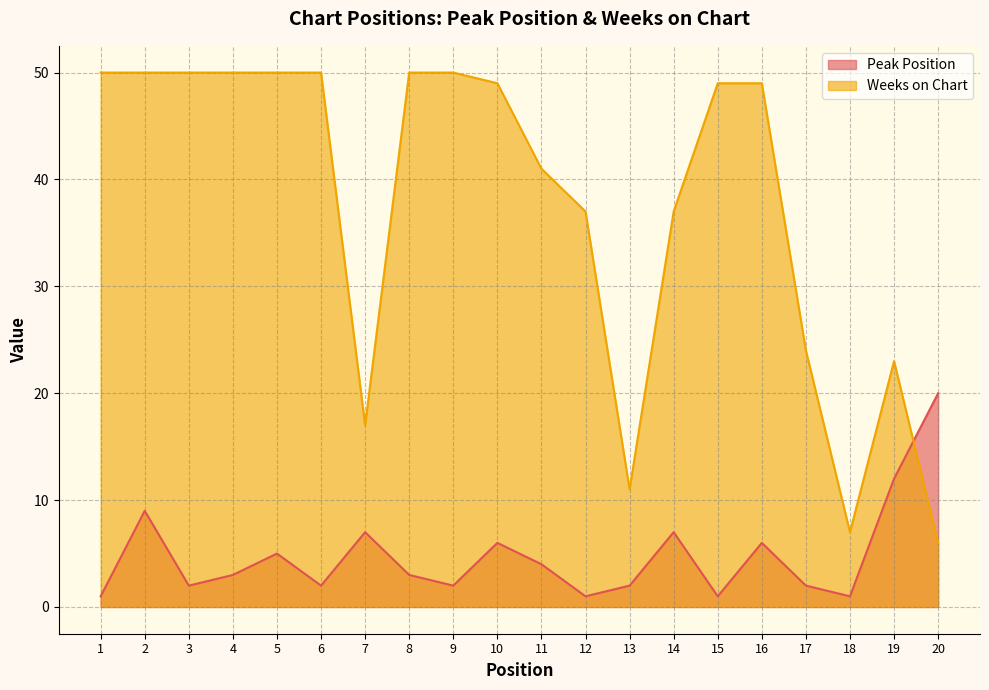

What is the difference between the Peak Position values at 11 and 19?

8